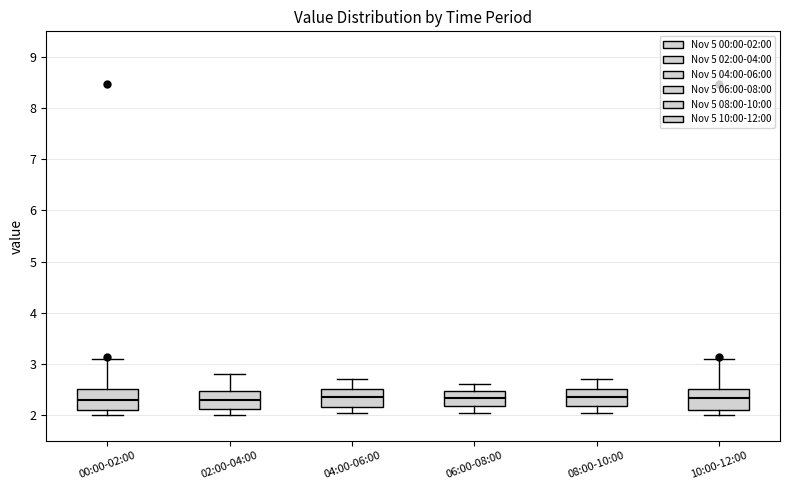

Where does the upper whisker of the box for 04:00-06:00 end on the y-axis? The values are not printed on the chart, so give them approximately, as read against the axis.

2.7